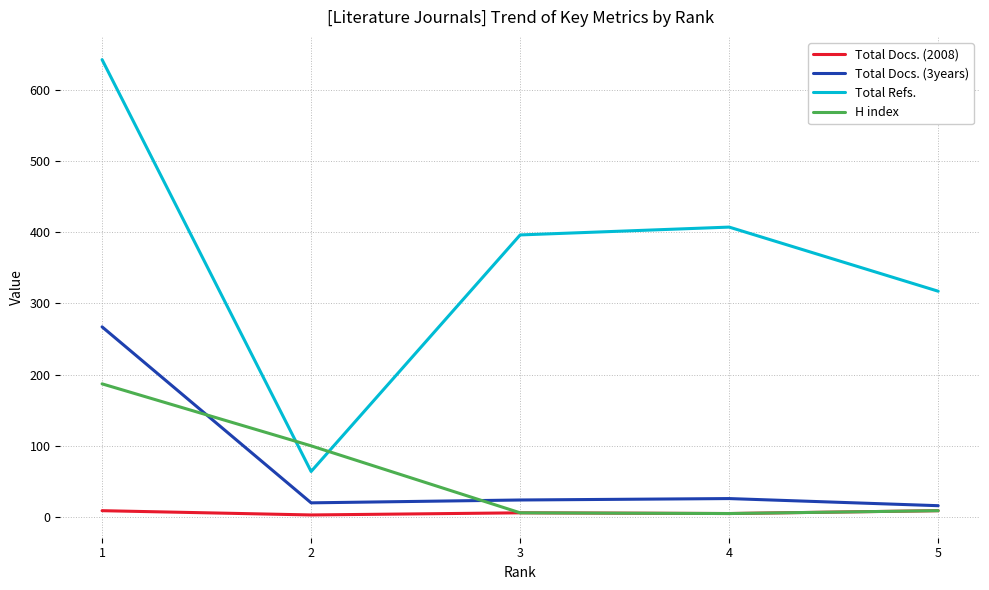

Is it true that Total Refs. equals 642 at 1?

True